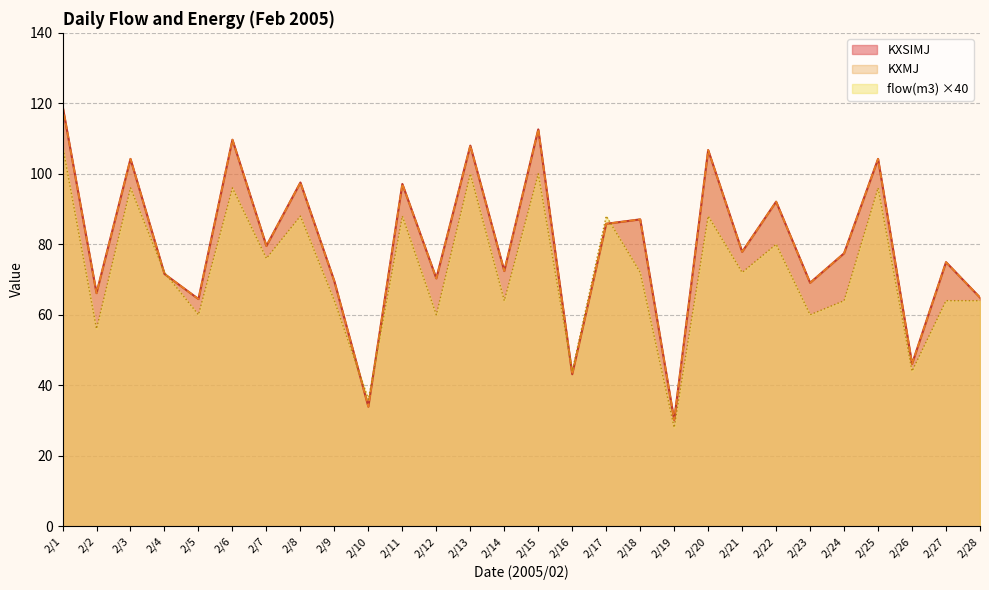

What is the lowest value of the flow(m3) series?

28.0